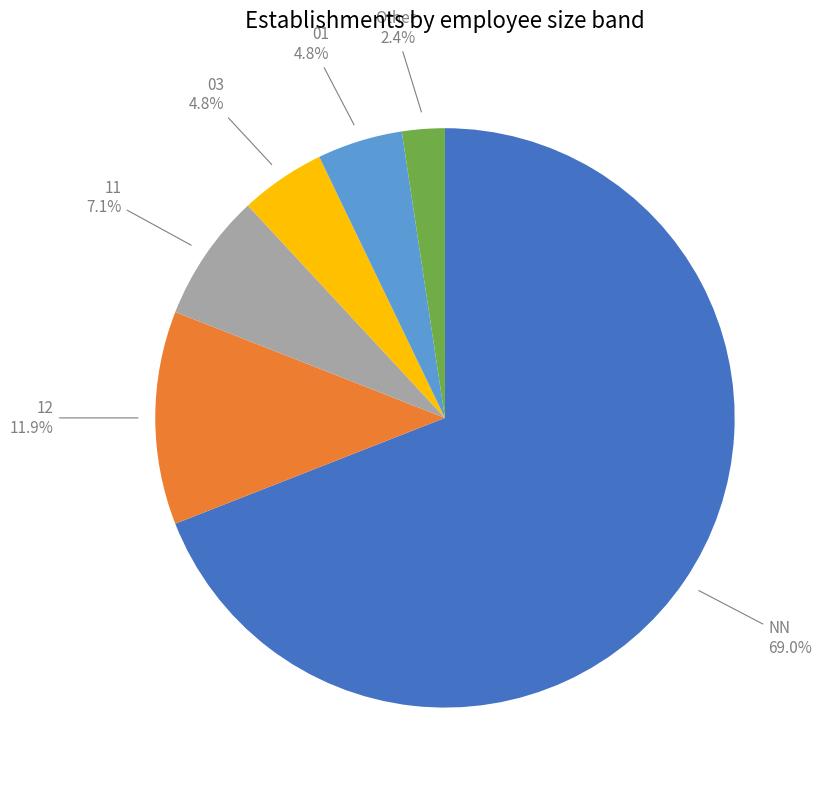

Which has a higher value, 12 or Other?

12